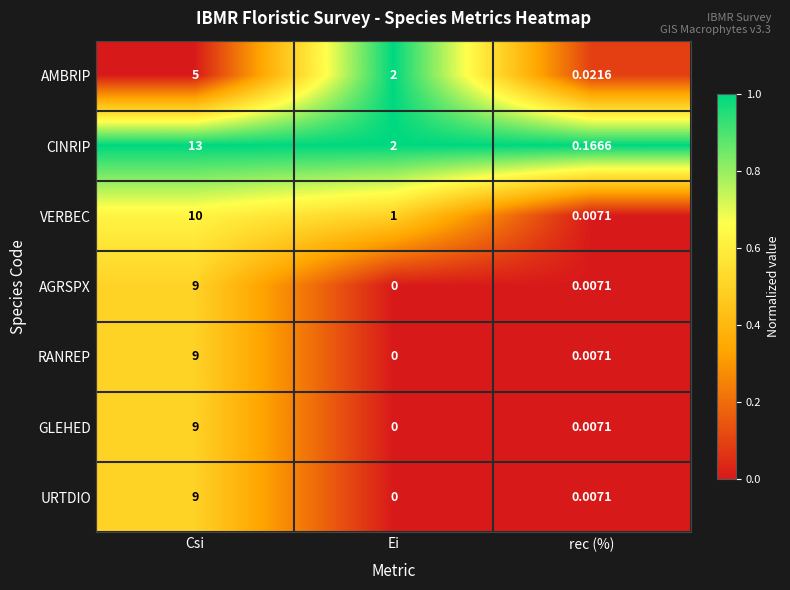

How many values in AGRSPX are above zero?

2